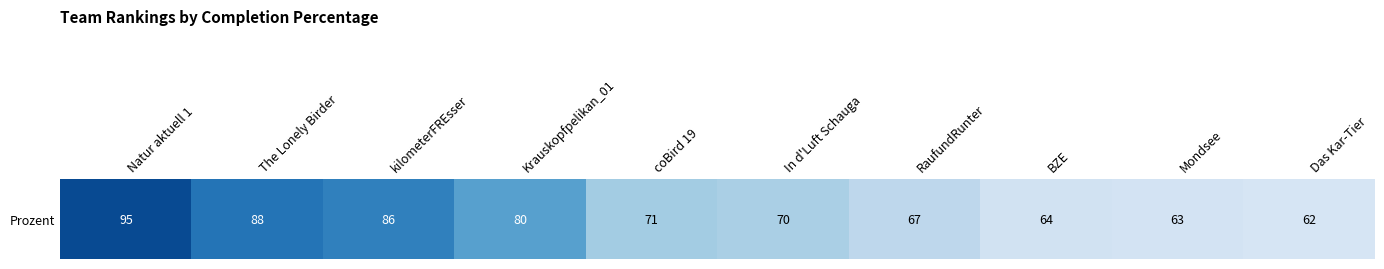

Reading left to right, what are all the values shown in this chart?

Natur aktuell 1=95.3	The Lonely Birder=88.1	kilometerFREsser=86.0	Krauskopfpelikan_01=80.2	coBird 19=71.1	In d'Luft Schauga=70.2	RaufundRunter=67.4	BZE=63.5	Mondsee=63.2	Das Kar-Tier=62.5